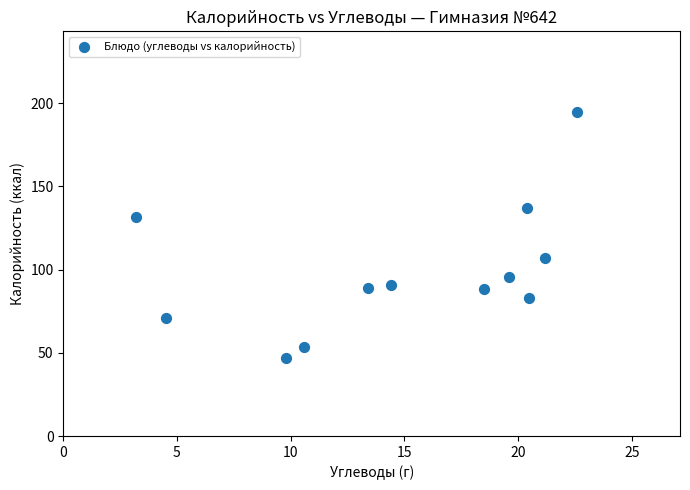

What is the range of Y values (max minus min)?

147.6